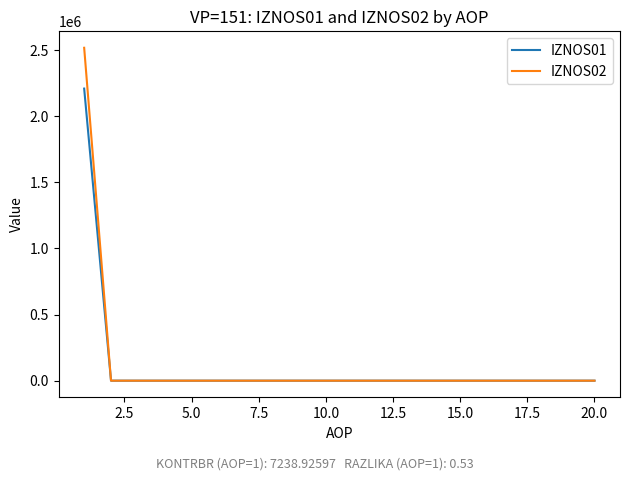

Is this an area chart (filled region under the line)?

No